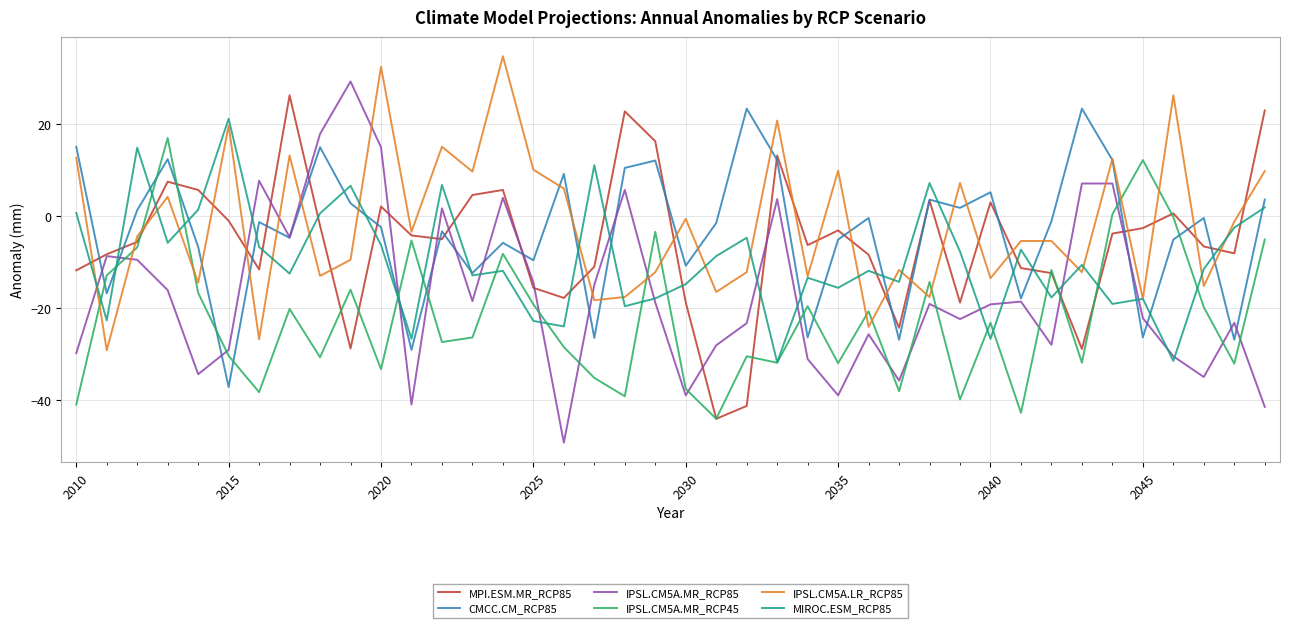

How many values in the IPSL.CM5A.MR_RCP45 series are below -23?

21